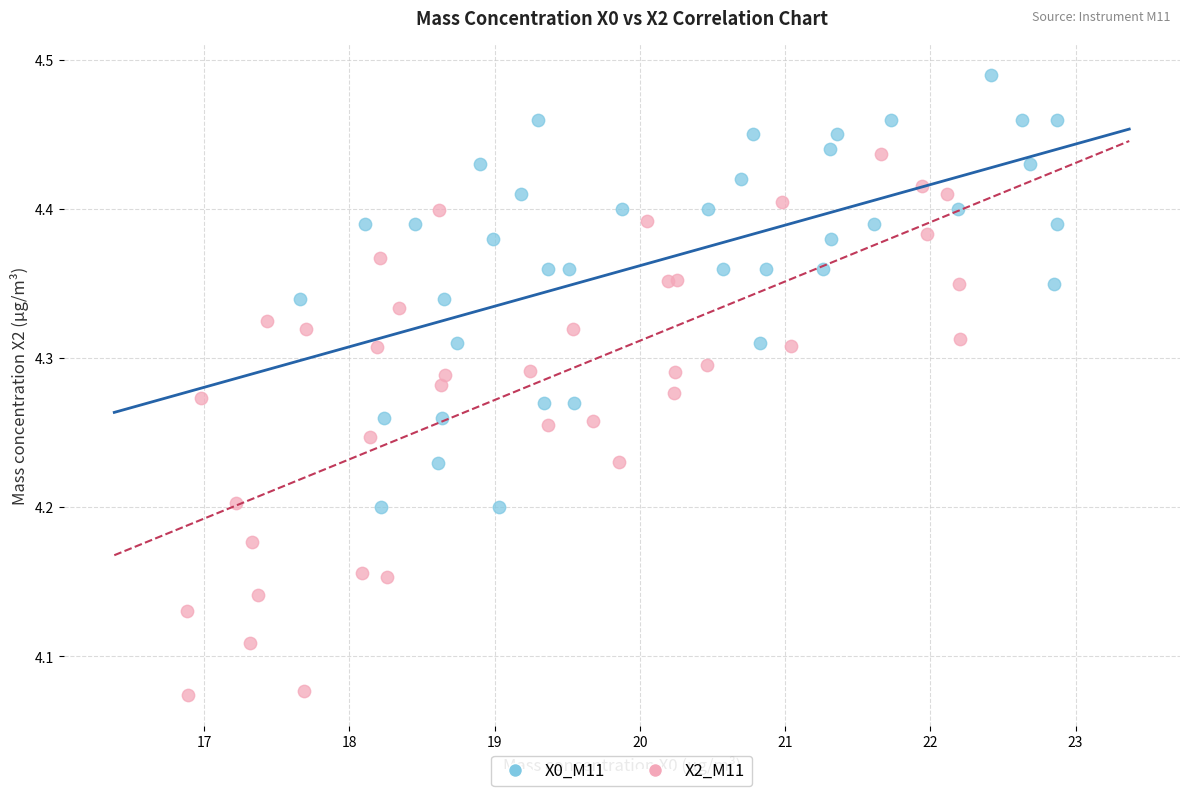

Which series reaches the minimum Y coordinate?

X2_M11